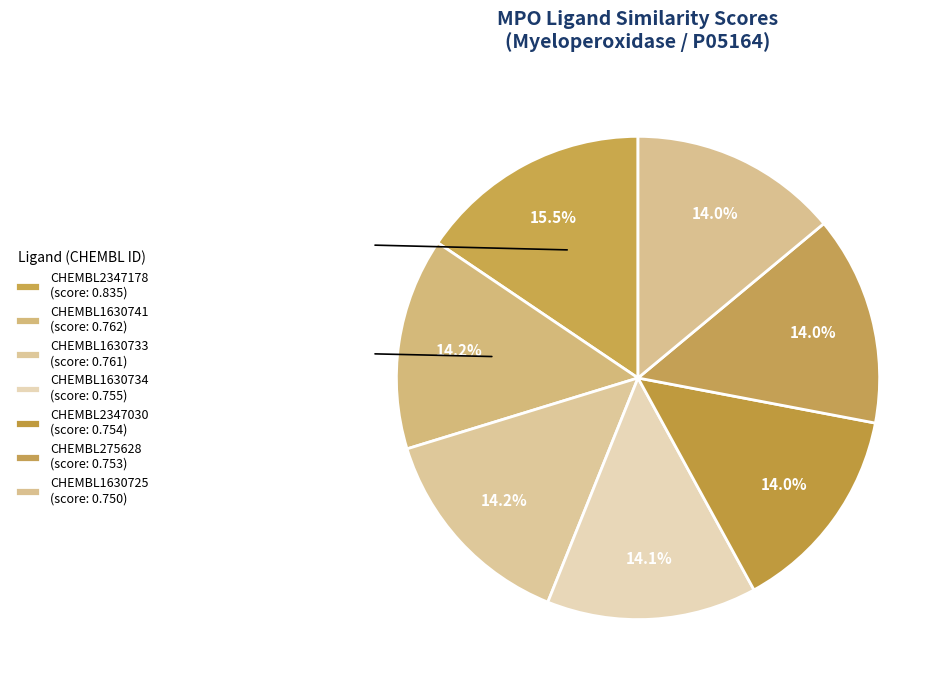

How many segments does this pie chart have?

7